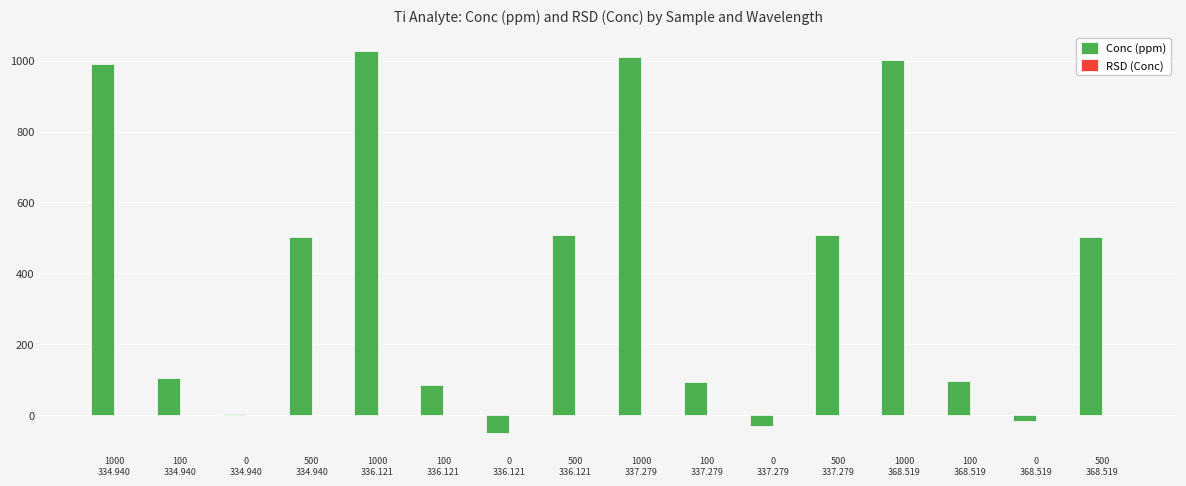

What is the greatest value displayed?

1026.5